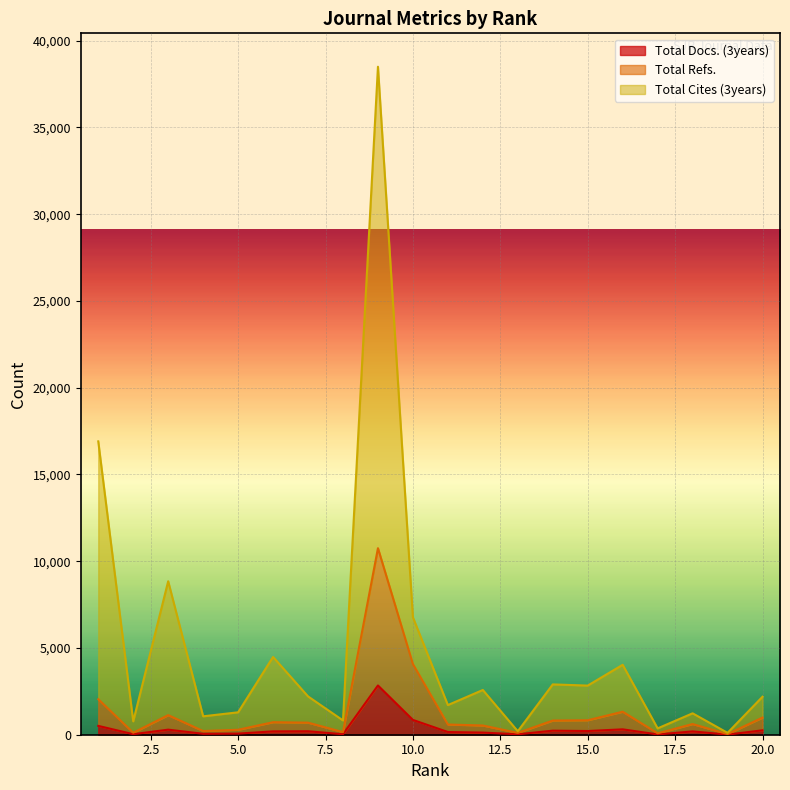

At how many categories does at least one series exceed 4011?

6